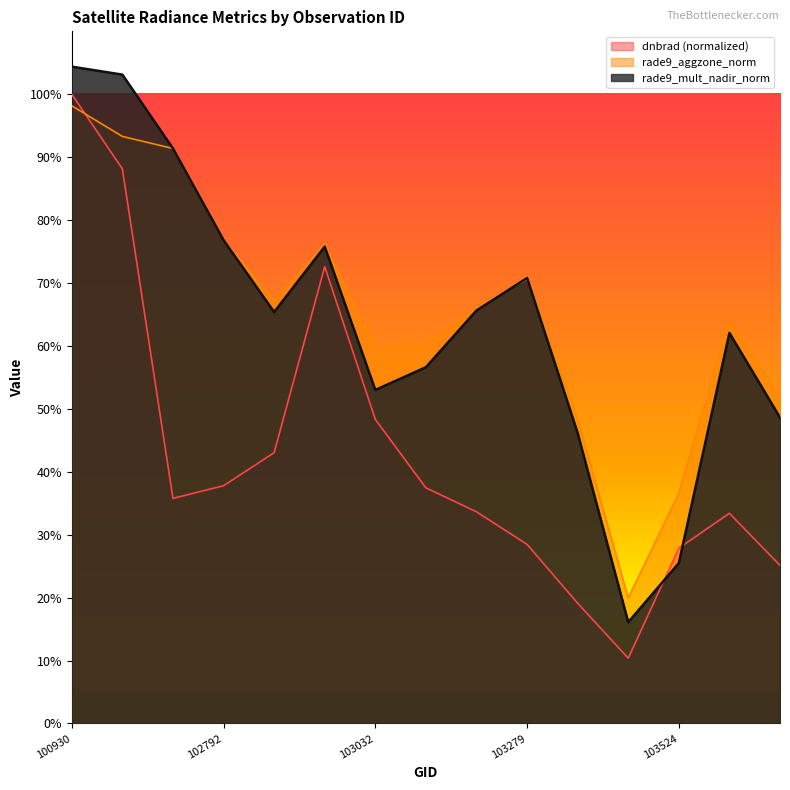

What is the average value of the rade9_mult_nadir_norm series?

0.6